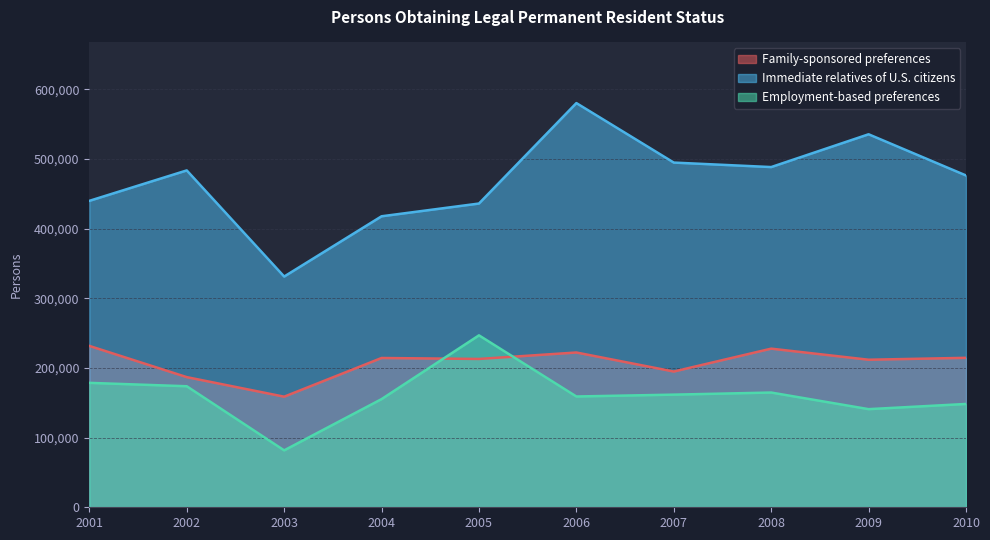

Where does the Employment-based preferences series first go above 161733?

2001